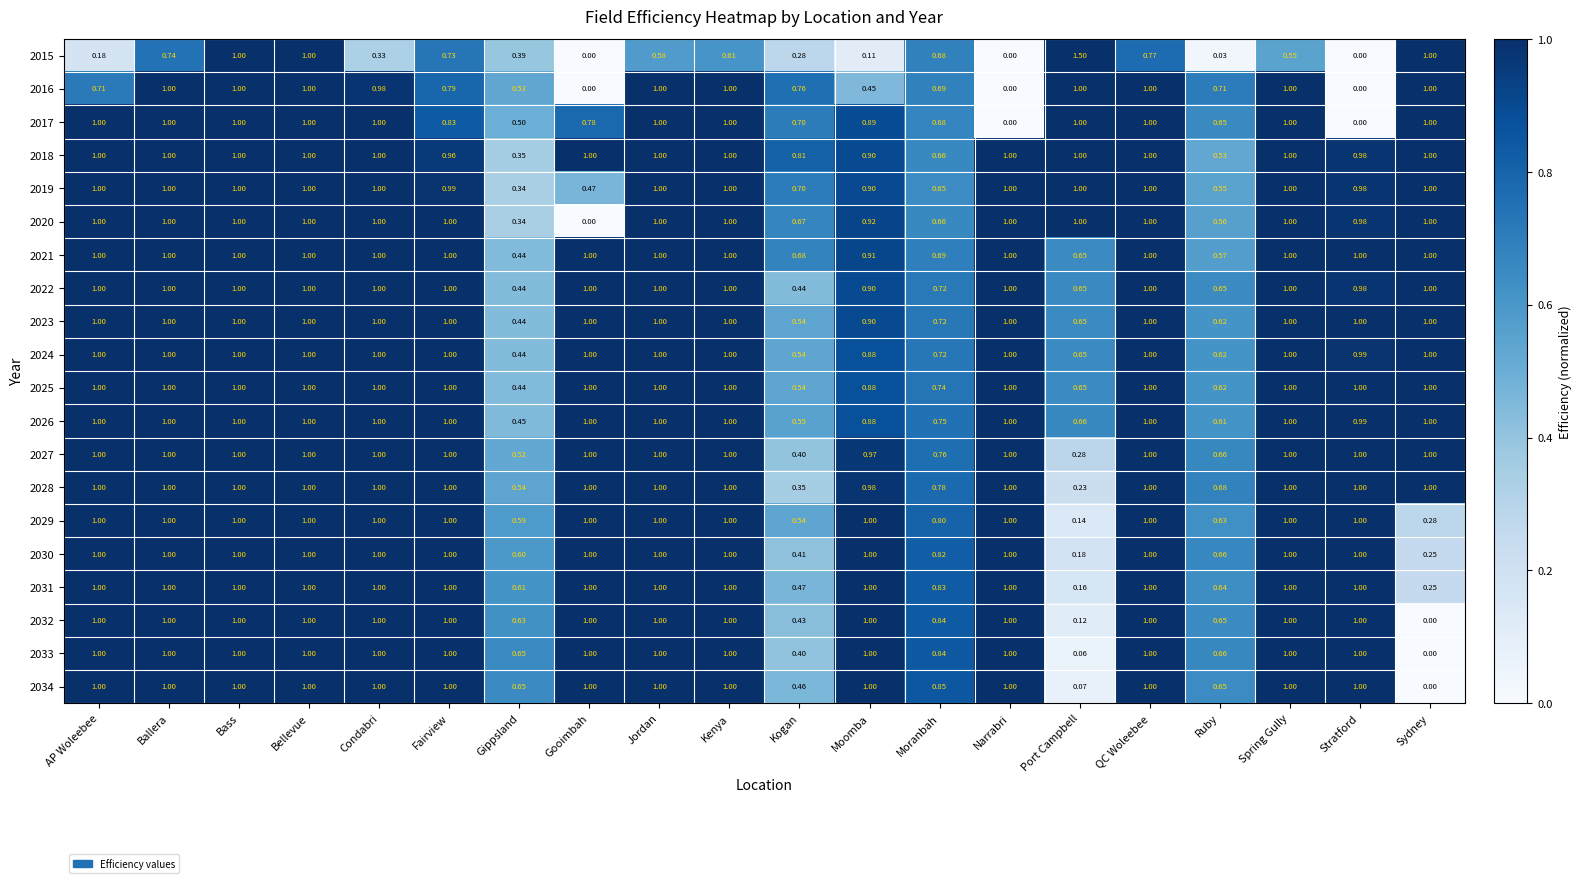

Between Bellevue and Kogan, which series saw the biggest shift?

2015